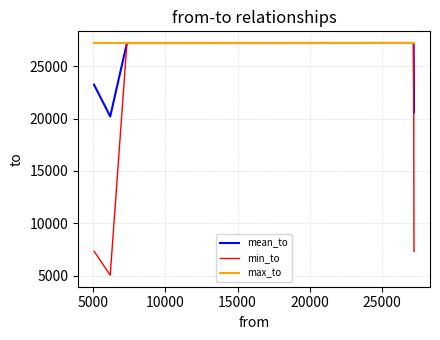

Which series has the widest spread of values?

min_to